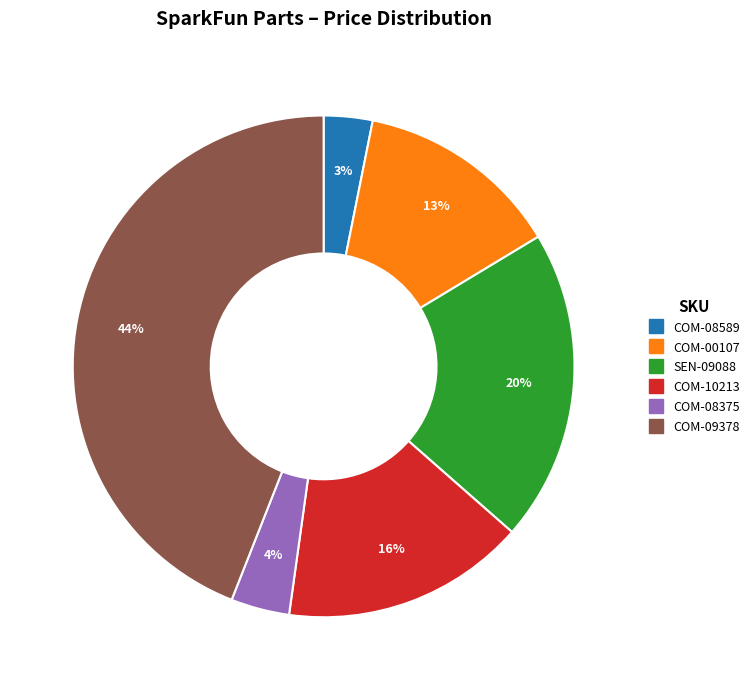

Is there a majority slice in this chart?

No